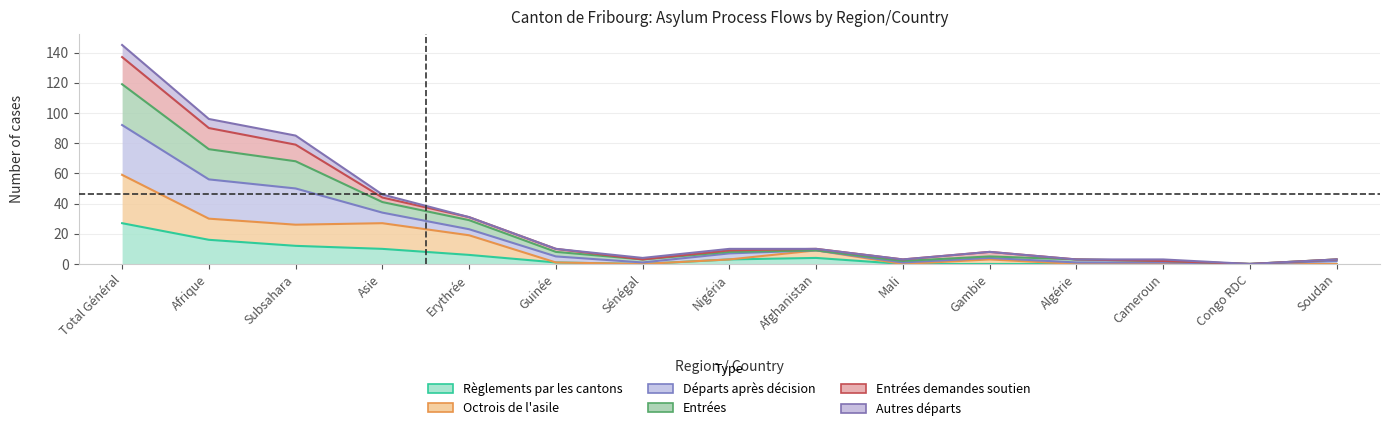

Is it true that Octrois de l'asile equals 0 at Cameroun?

True